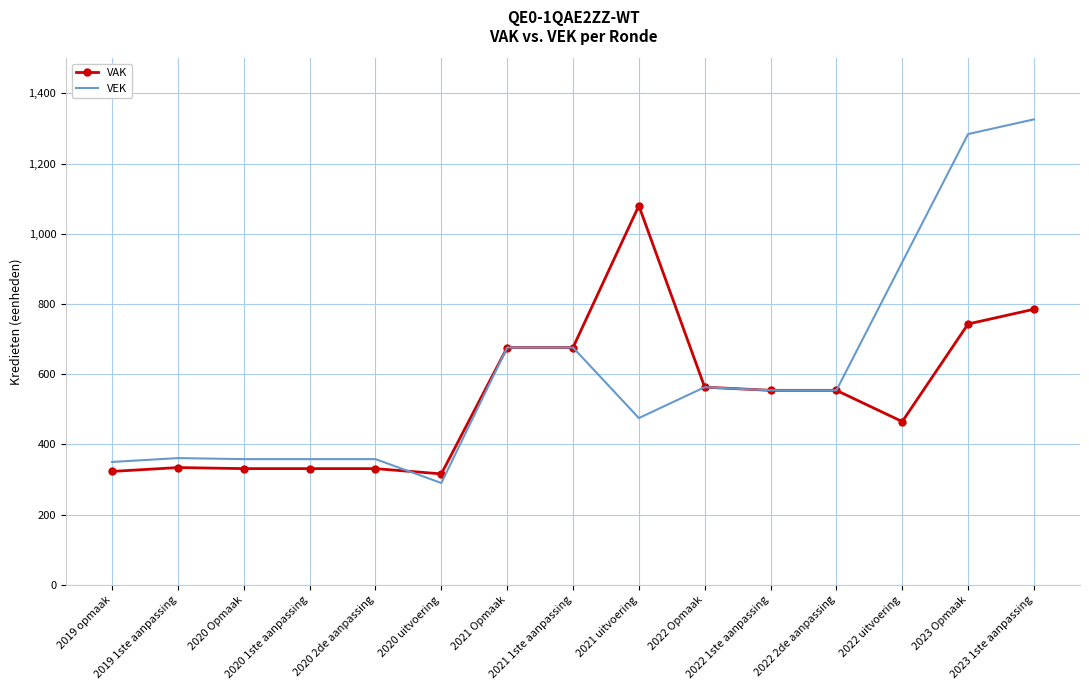

List the series in order of their peak value, lowest first.

VAK, VEK